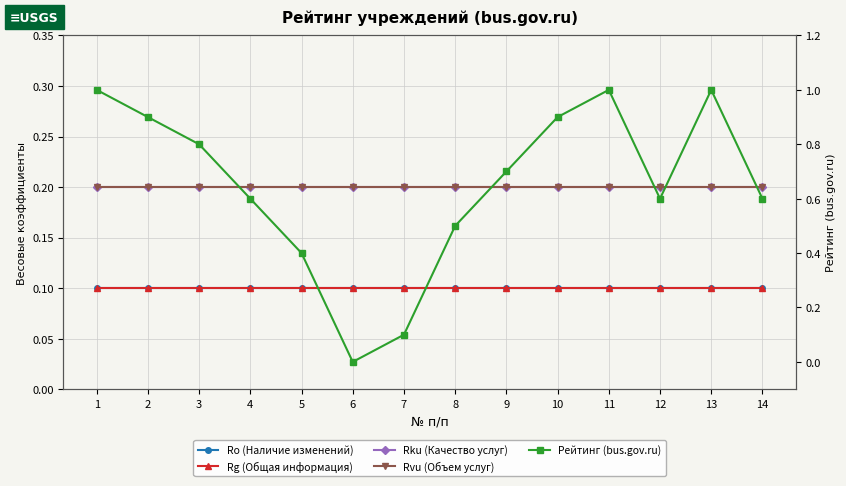

The Rku (Качество услуг) series shows 0.3 at 3. True or false?

False